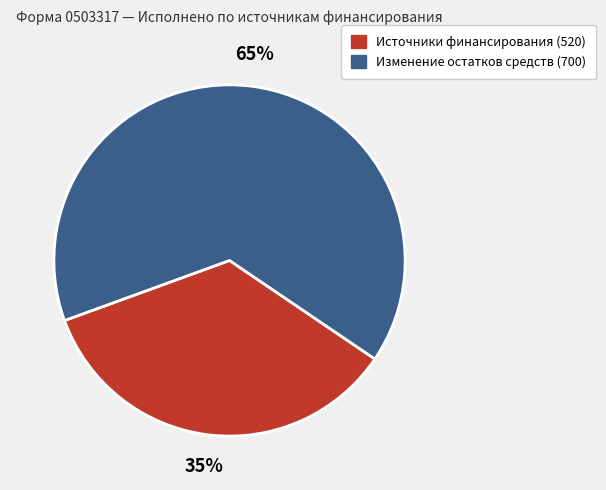

Is there any slice that represents more than half of the pie?

Yes